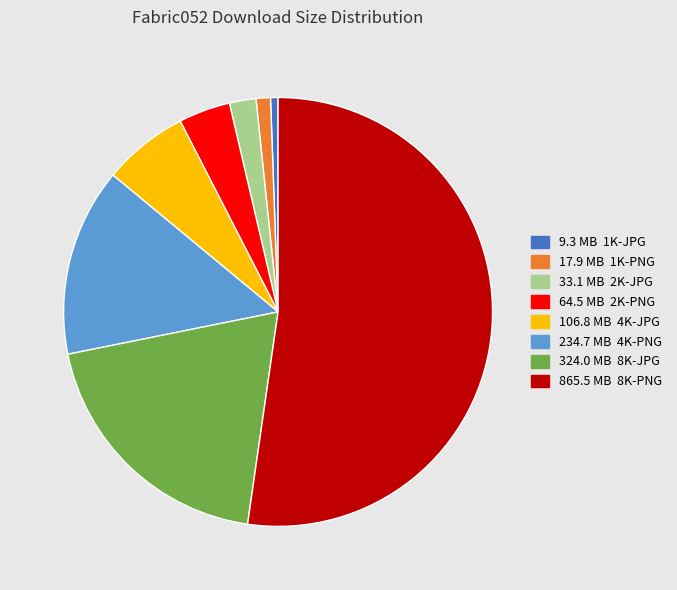

Is there any slice that represents more than half of the pie?

Yes